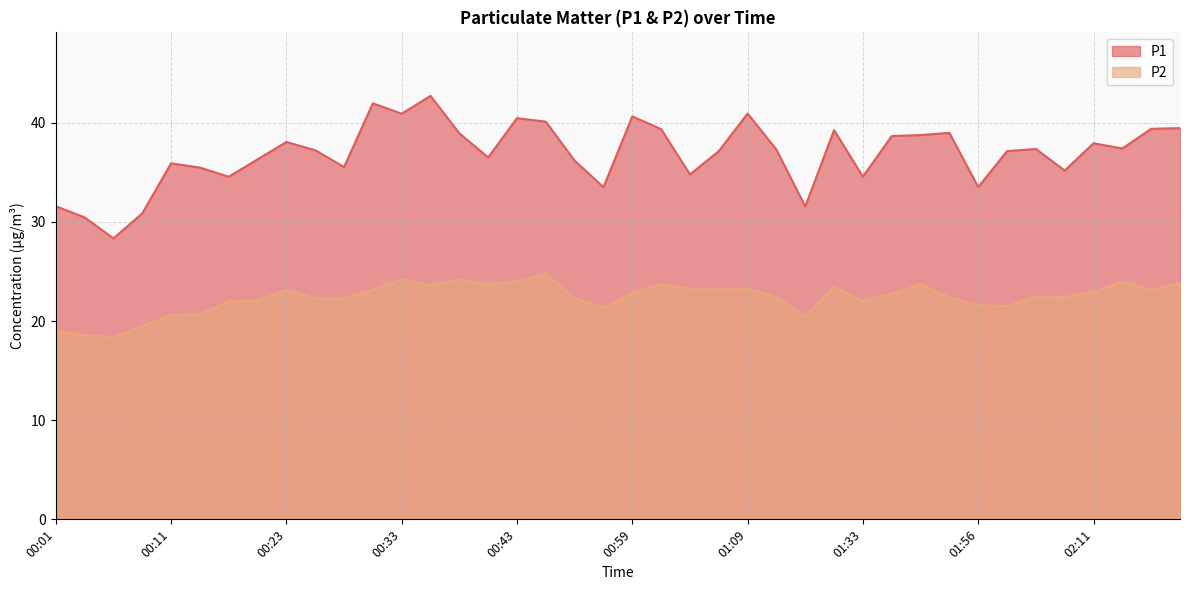

List the series in order of their peak value, lowest first.

P2, P1